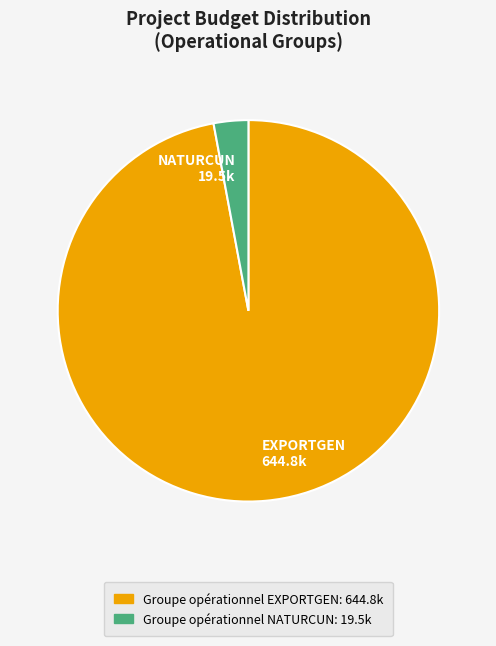

Does EXPORTGEN 644.8k represent more than half of the total?

Yes